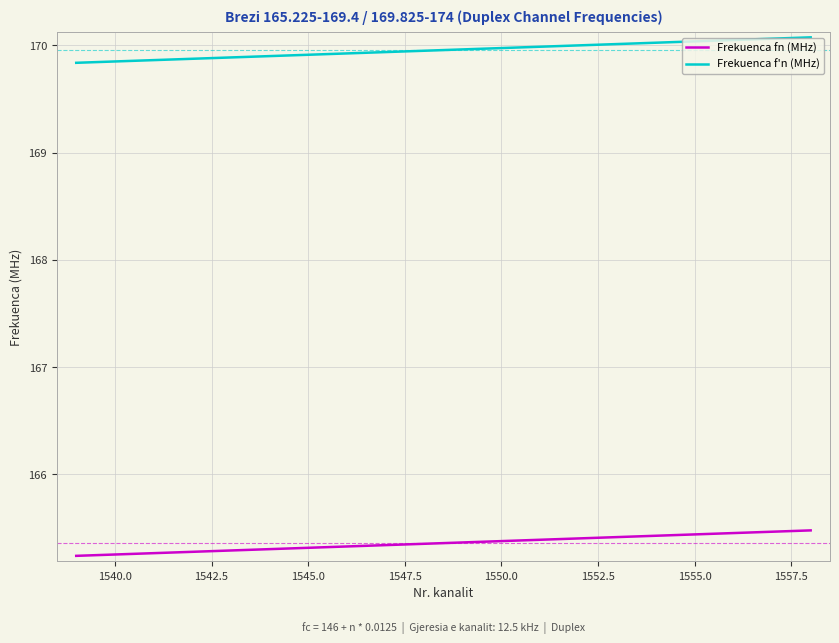

Rank the series by their maximum value, from highest to lowest.

Frekuenca f'n (MHz), Frekuenca fn (MHz)